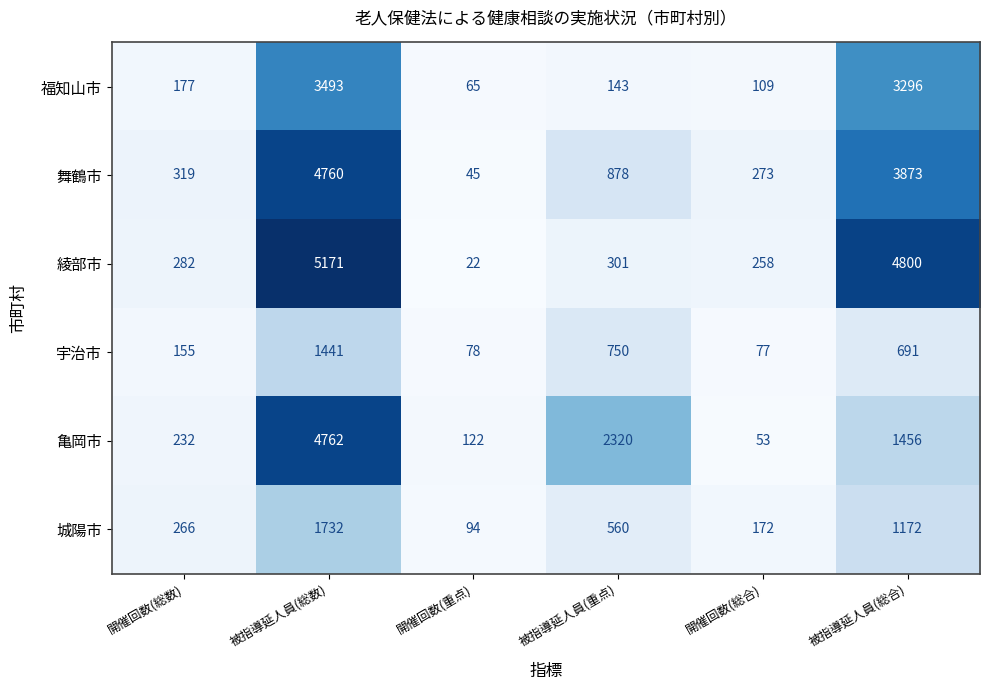

Between 開催回数(重点) and 開催回数(総合), which series saw the biggest shift?

綾部市